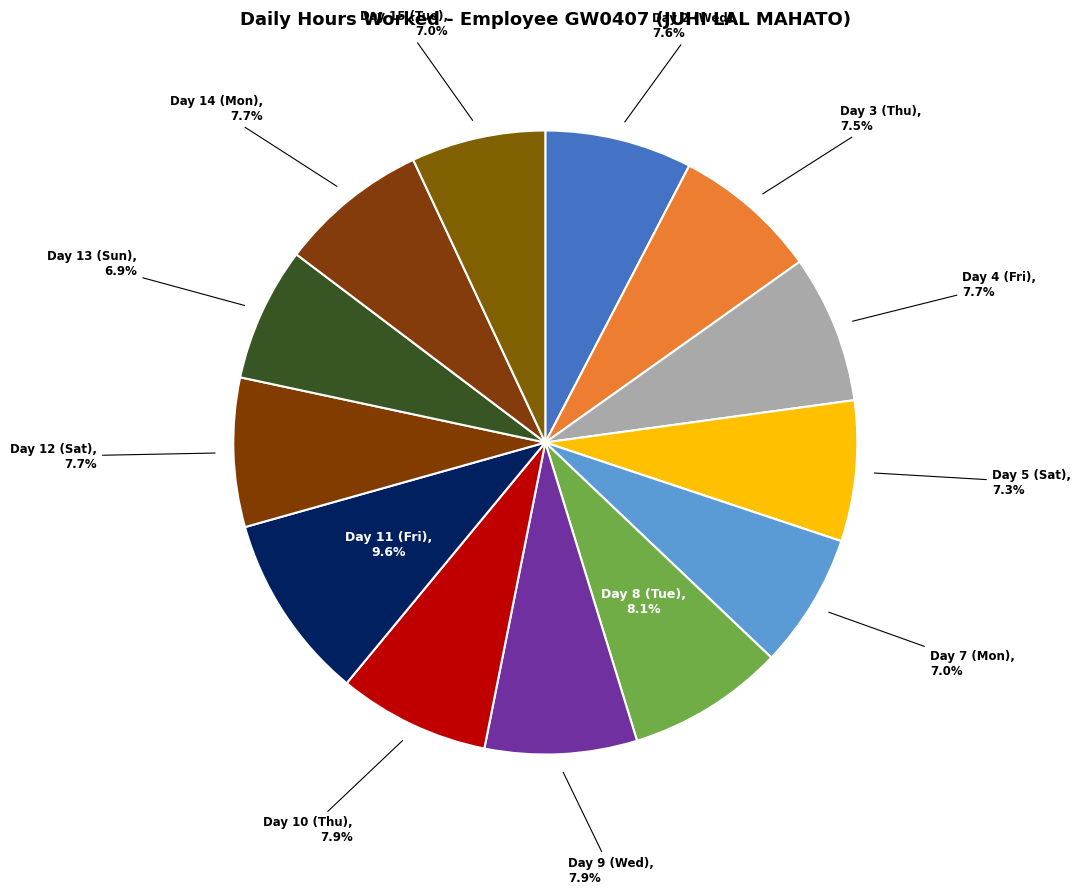

What portion of the pie excludes Day 11 (Fri), 9.6%?

90.4%